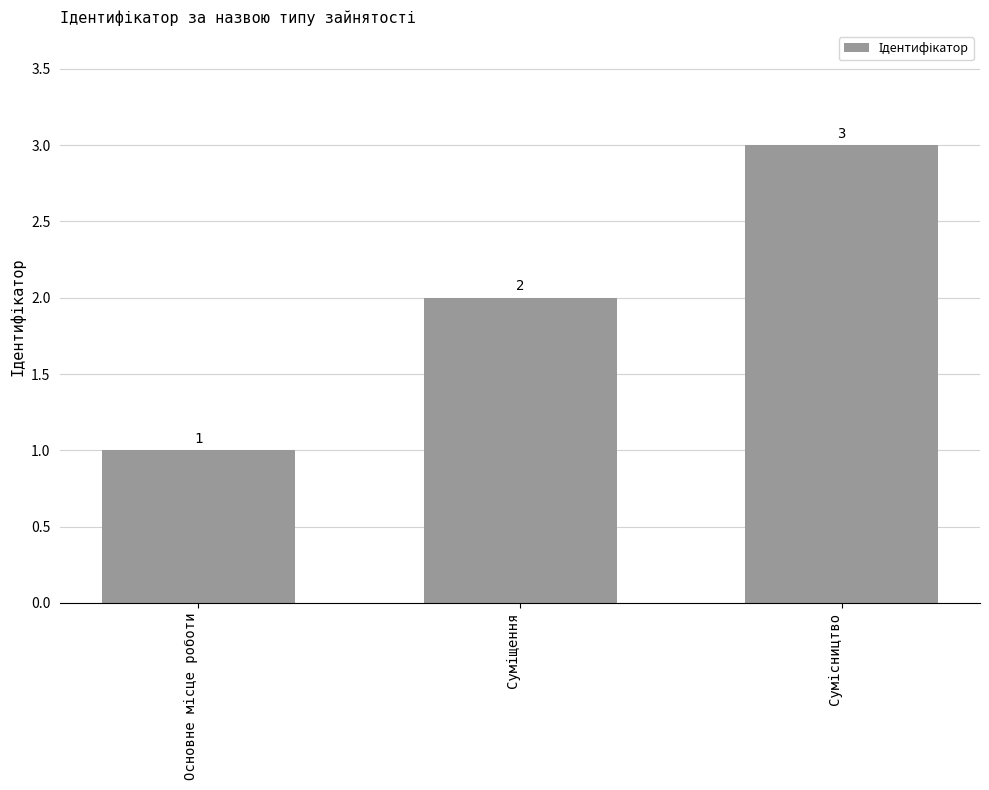

What is the value of the 2nd bar from the left?

2